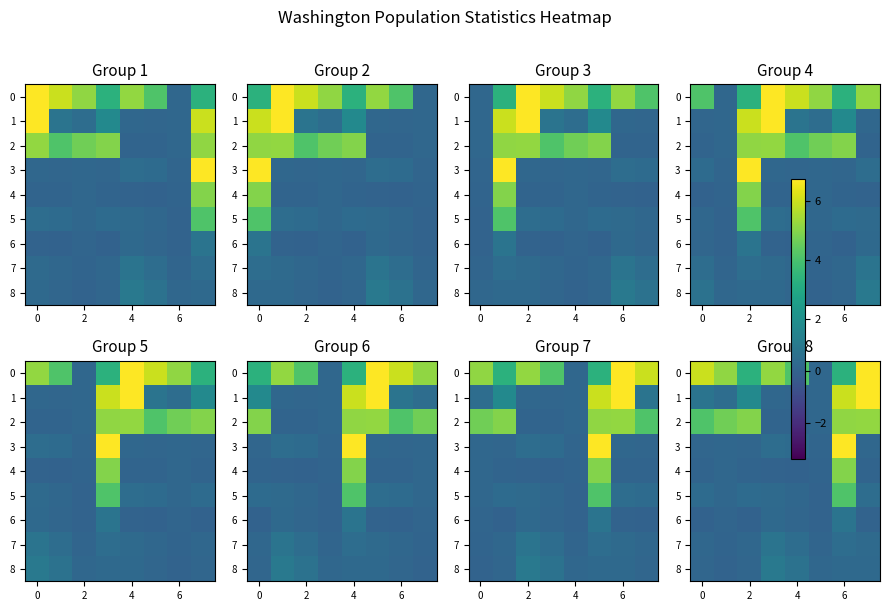

What is the spread (max minus min) of values at 6?

4.1